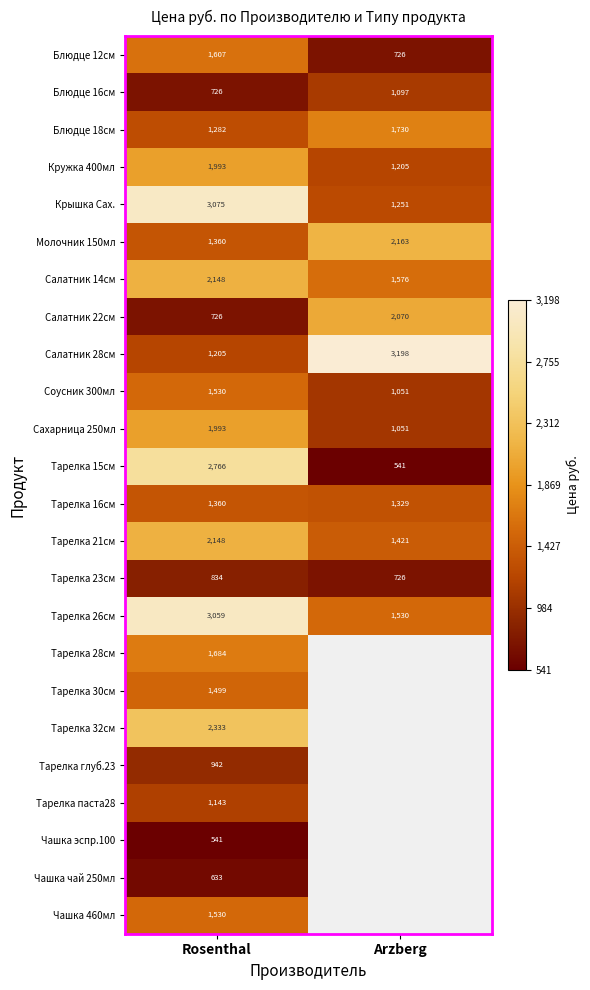

List the labels in order of Молочник 150мл value, smallest first.

Rosenthal, Arzberg